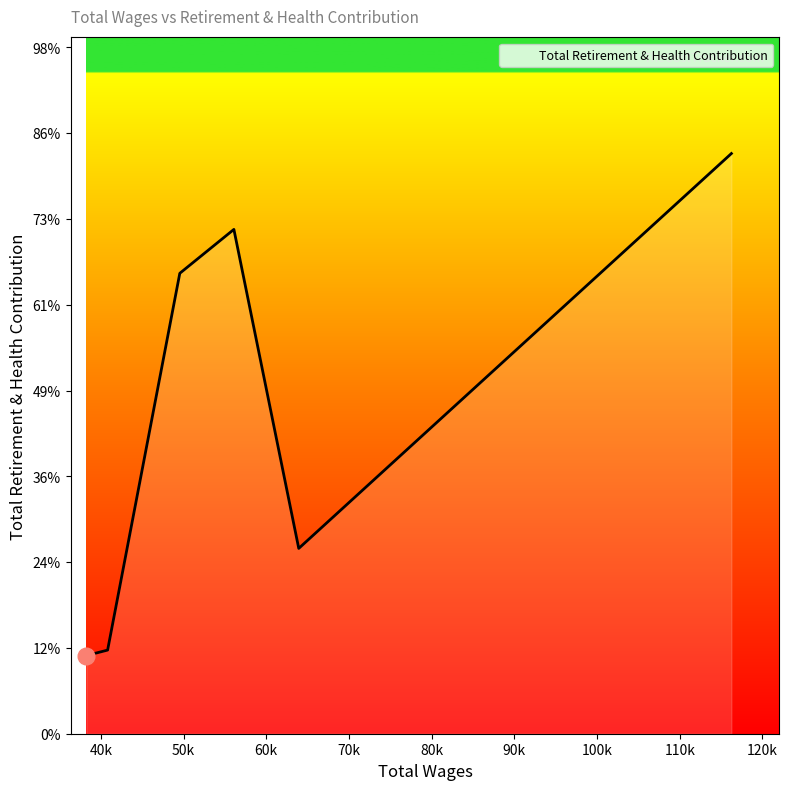

List the labels in order of value, smallest first.

38238.0, 40811.0, 63927.0, 49541.0, 56082.0, 116247.0